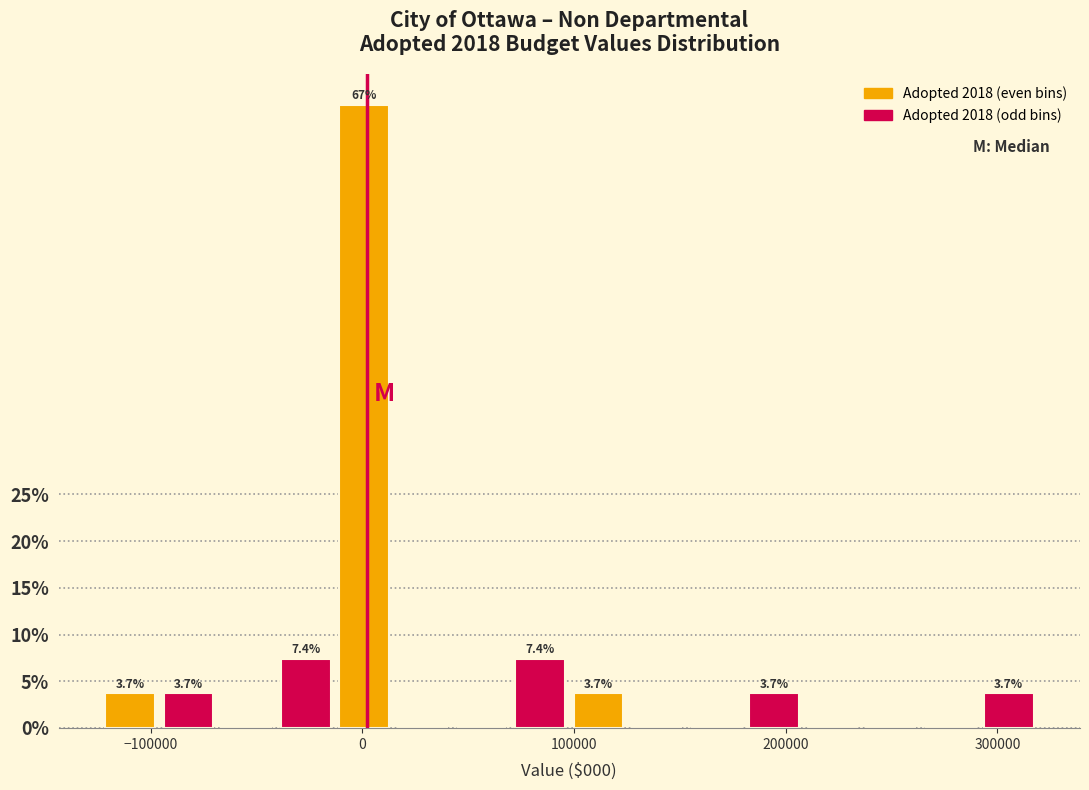

Read against the x-axis, roughly where is the centre of the tallest bar?

0